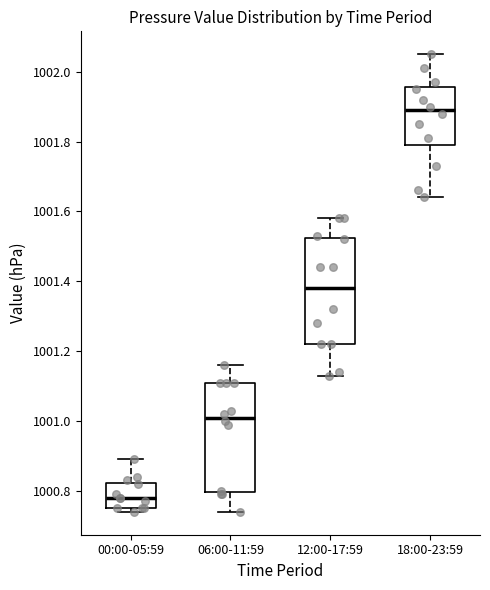

Reading left to right, read every box against the y-axis: the position of its median line, the range the box covers, and the ends of its whiskers. The values are not printed on the chart, so give them approximately, as read against the axis.

00:00-05:59: median 1000.78, box 1000.76 to 1000.82, whiskers 1000.74 to 1000.90
06:00-11:59: median 1001.02, box 1000.80 to 1001.12, whiskers 1000.74 to 1001.16
12:00-17:59: median 1001.38, box 1001.22 to 1001.52, whiskers 1001.14 to 1001.58
18:00-23:59: median 1001.90, box 1001.80 to 1001.96, whiskers 1001.64 to 1002.06